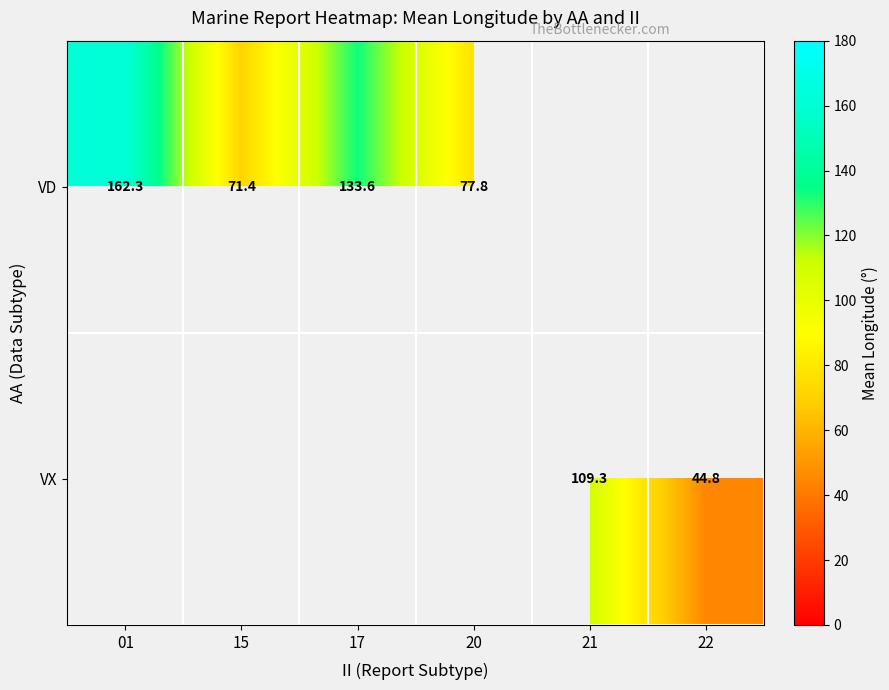

Is the value of VX at 21 greater than the value of VD at 17?

No